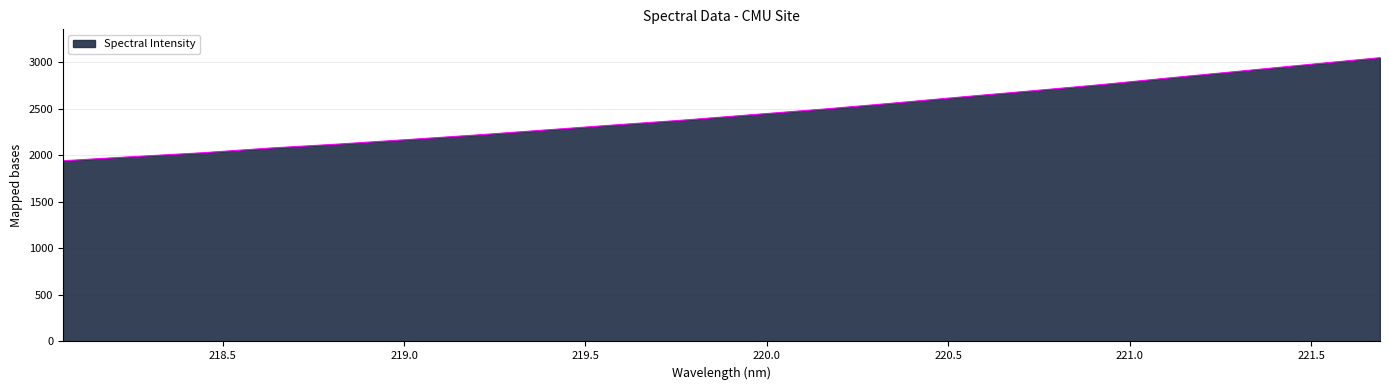

What is the average value?

2443.4